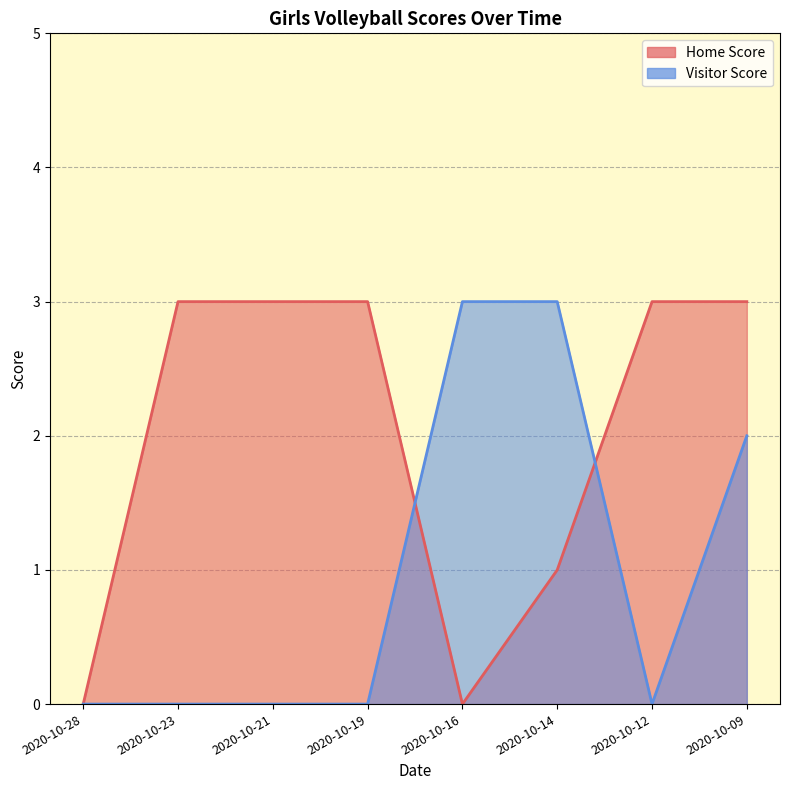

Which series ends up on top after the final intersection of Visitor Score and Home Score?

Home Score